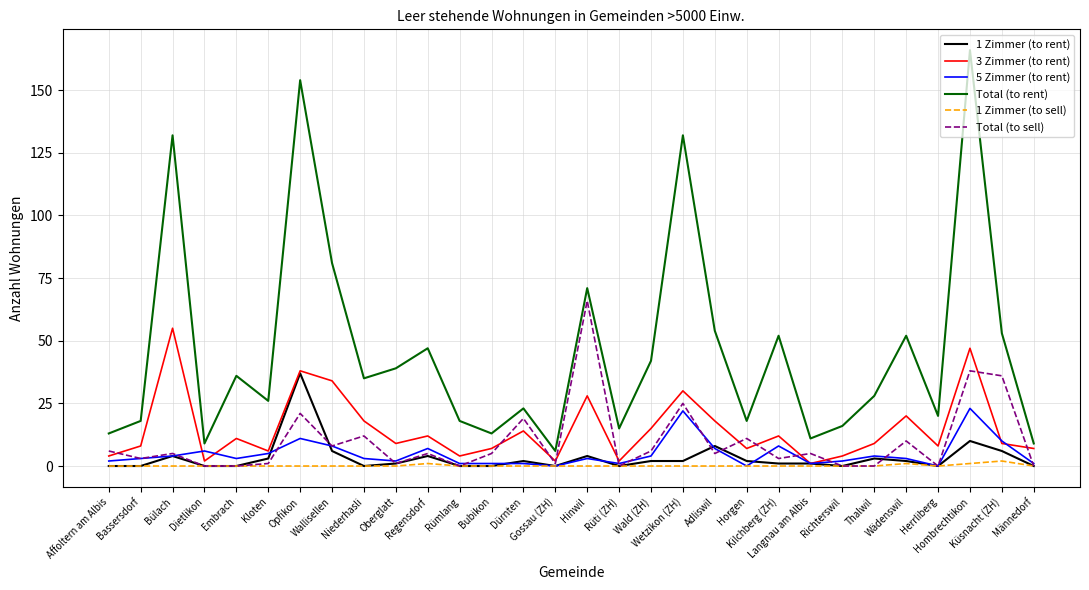

Count the number of data series in this chart.

6